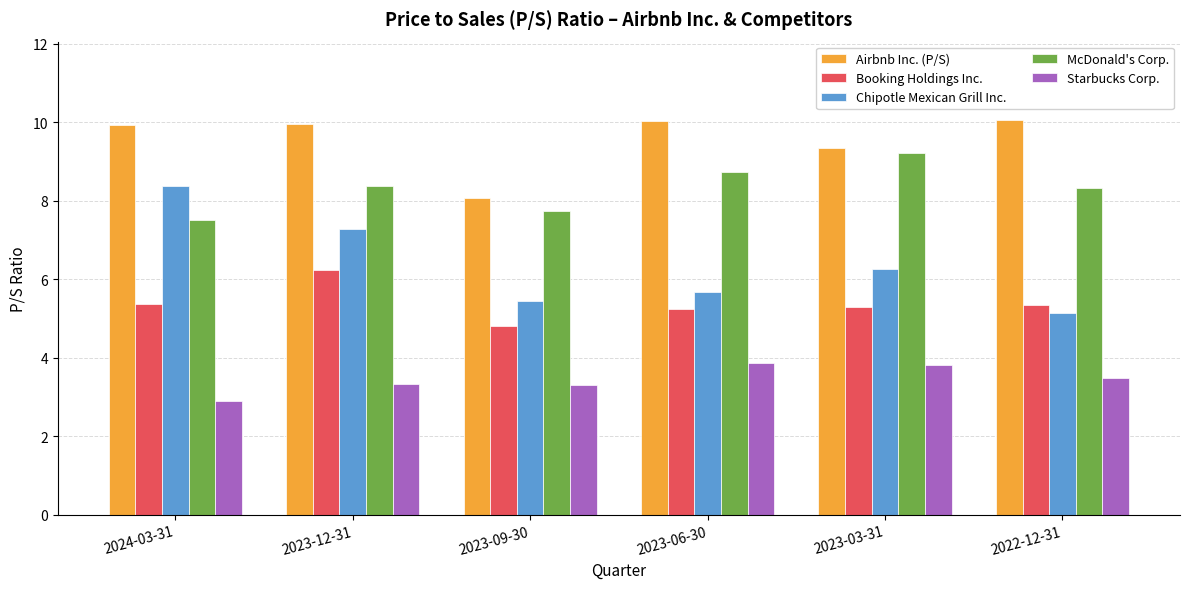

At 2022-12-31, list the series in order from largest to smallest.

Airbnb Inc. (P/S), McDonald's Corp., Booking Holdings Inc., Chipotle Mexican Grill Inc., Starbucks Corp.